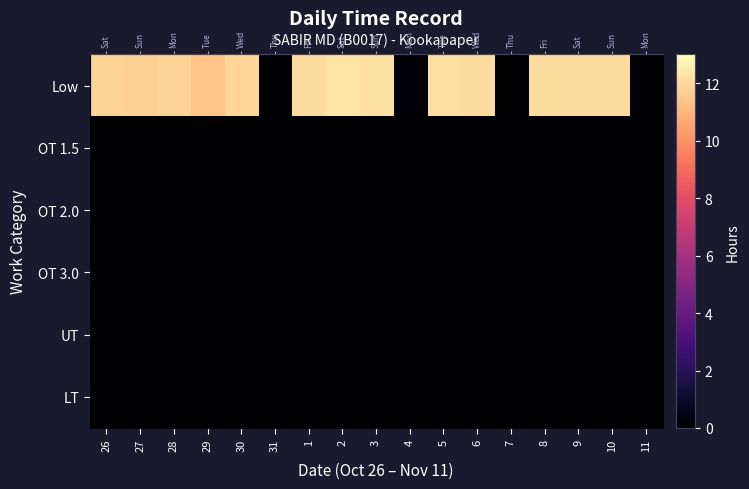

Which series has the largest range (max minus min)?

Low